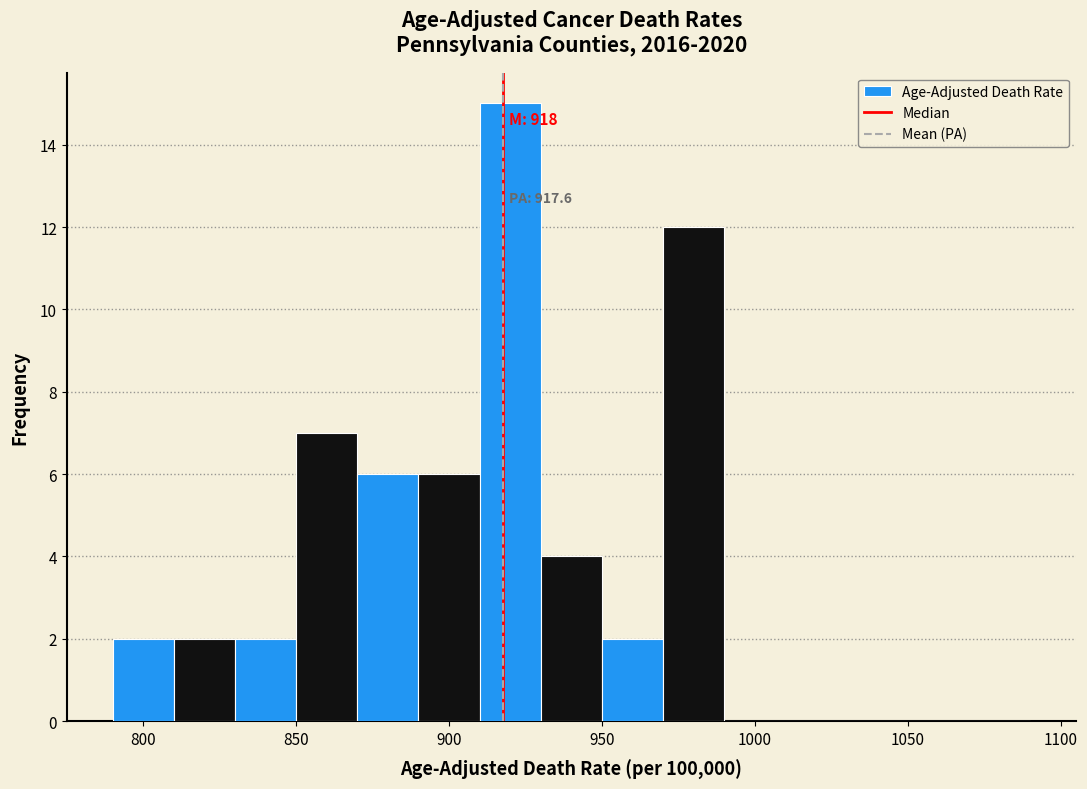

Which range on the x-axis has the tallest bar?

910 to 930